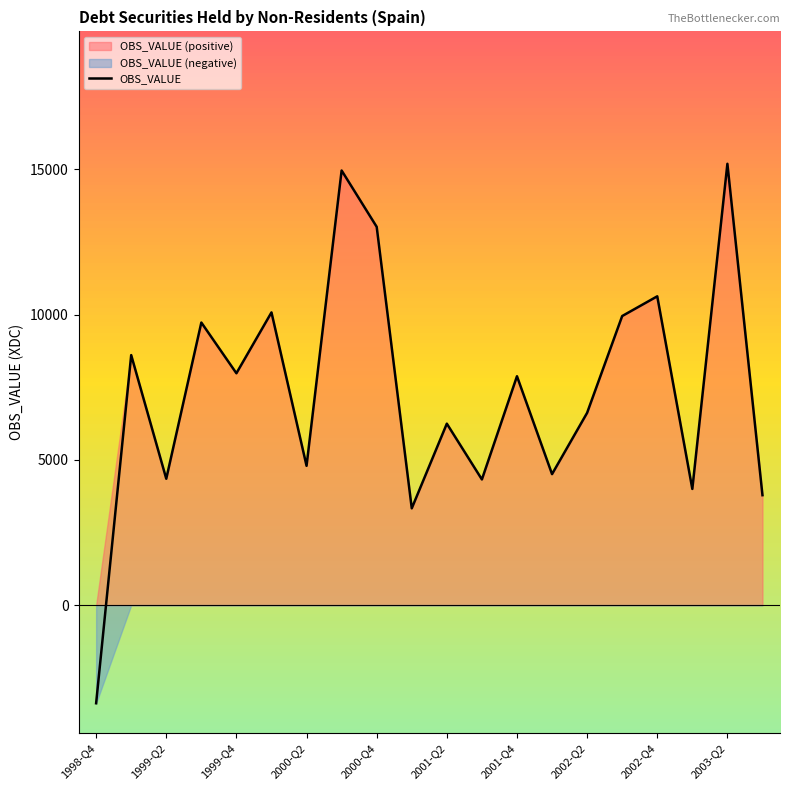

What is the maximum value for OBS_VALUE?

15192